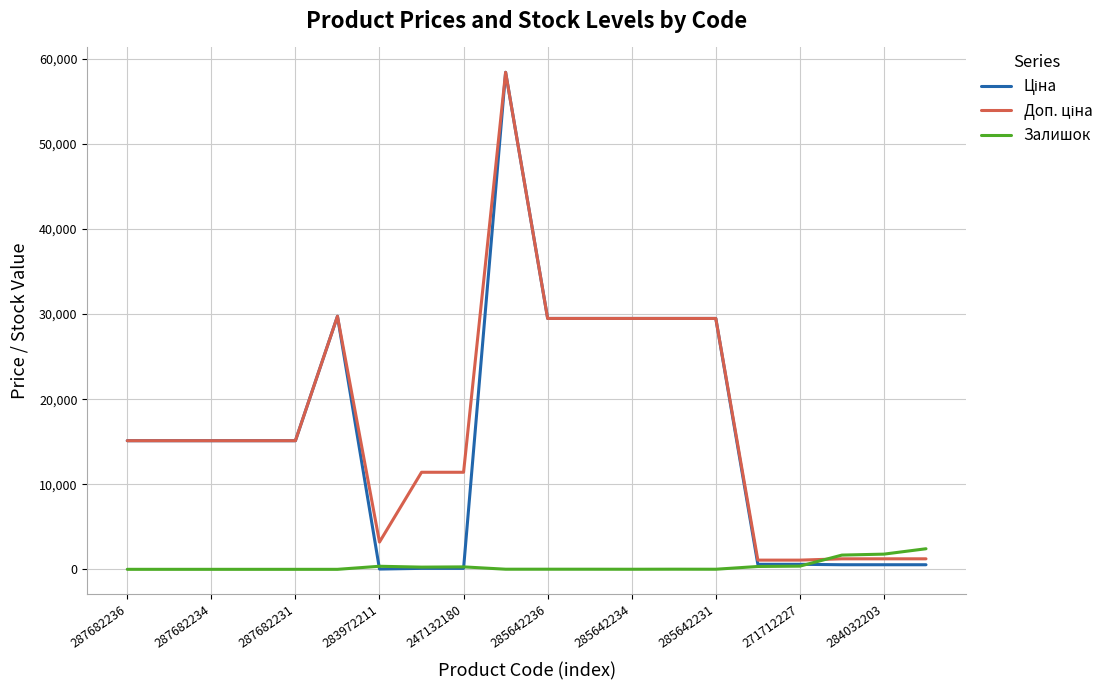

What is the greatest value displayed?

58426.5